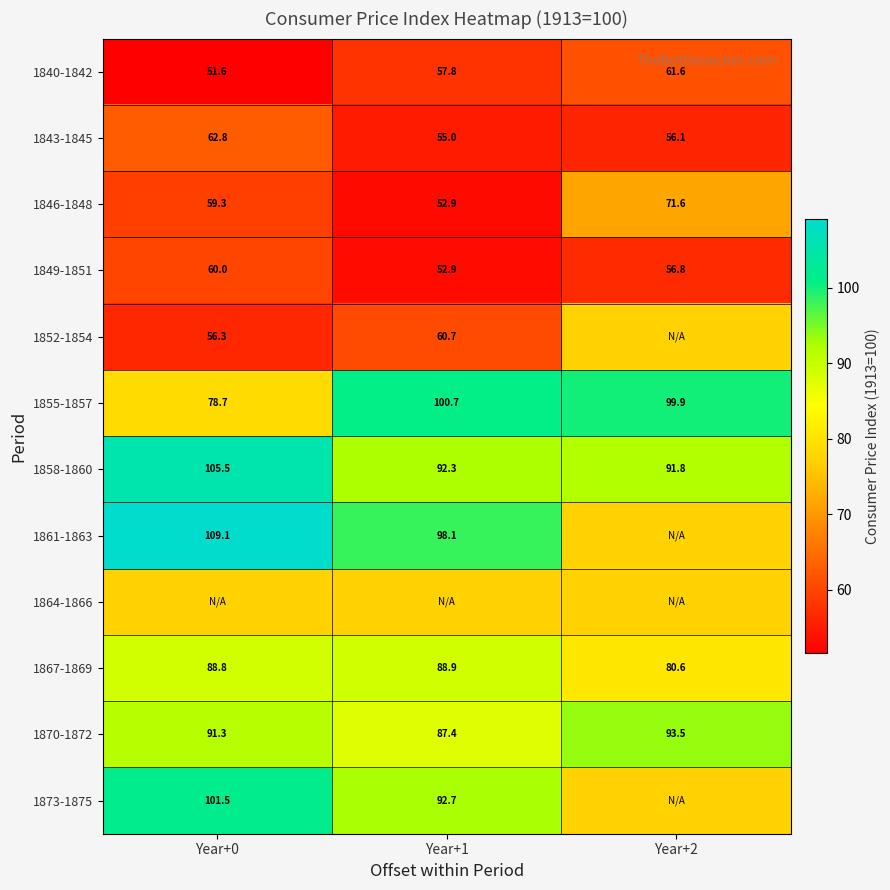

Is the value of 1855-1857 at Year+1 greater than the value of 1840-1842 at Year+0?

Yes